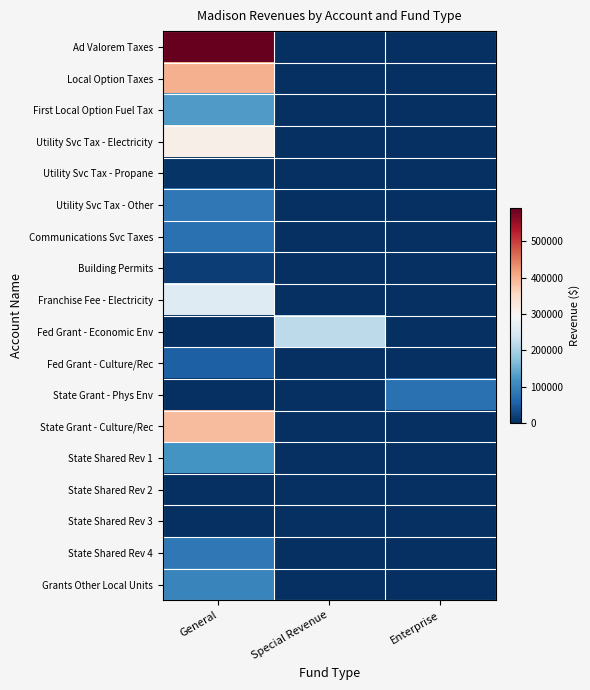

Which series has the widest spread of values?

Ad Valorem Taxes